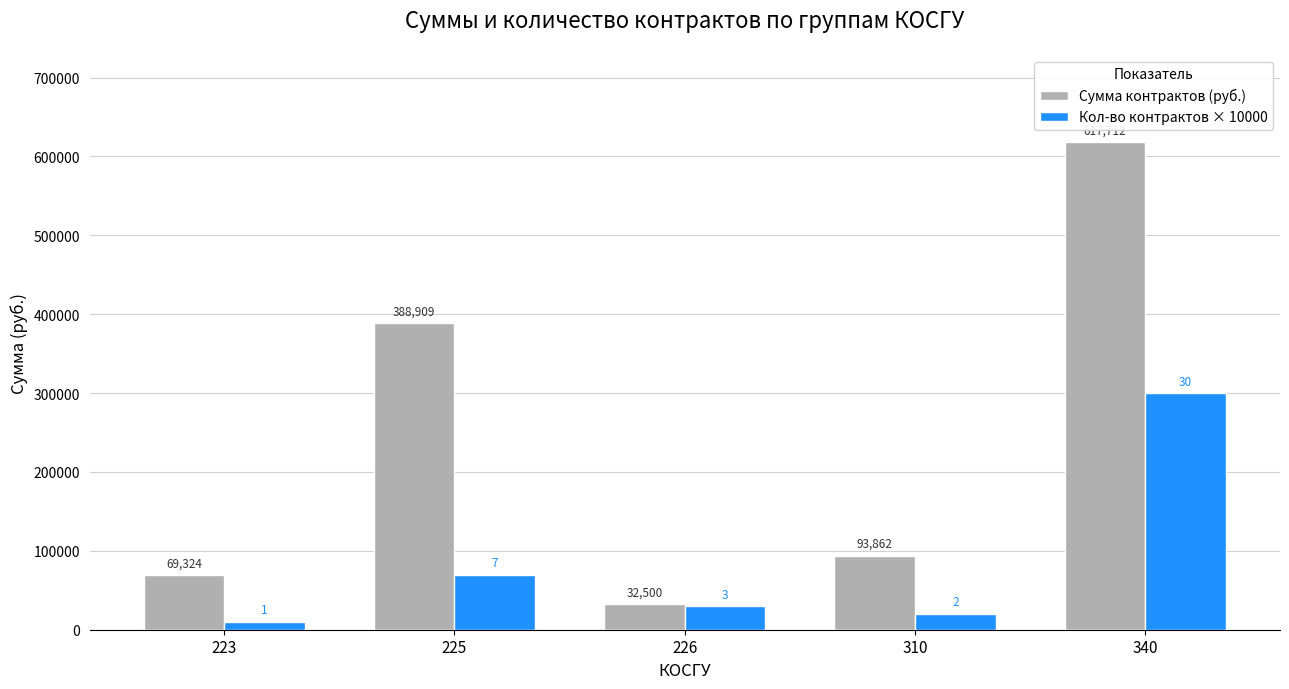

At which category is the sum across all series the highest?

340